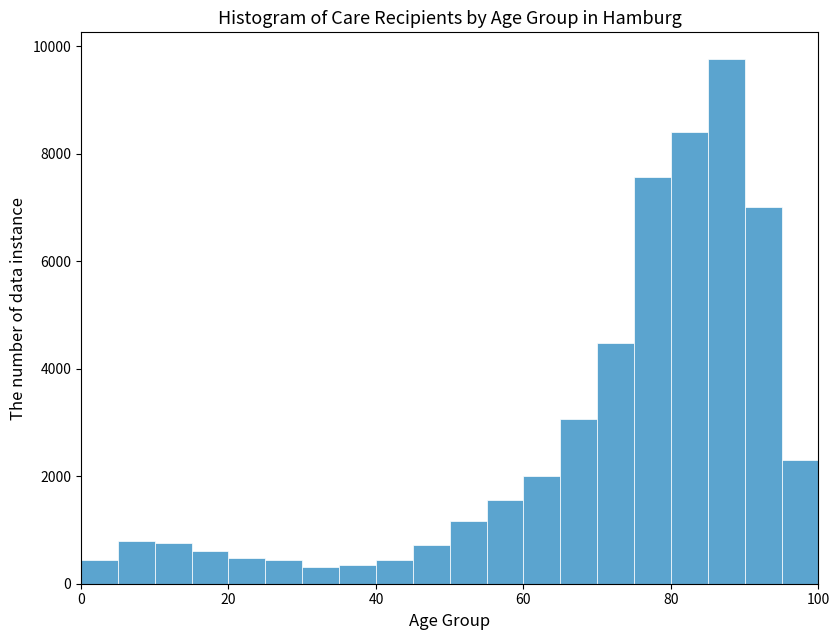

Read against the x-axis, roughly where is the centre of the tallest bar?

88